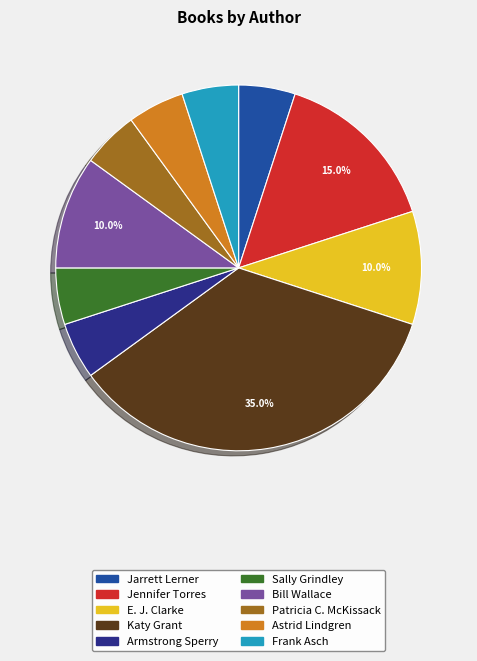

To the nearest percent, what percentage of the pie is Astrid Lindgren?

5%